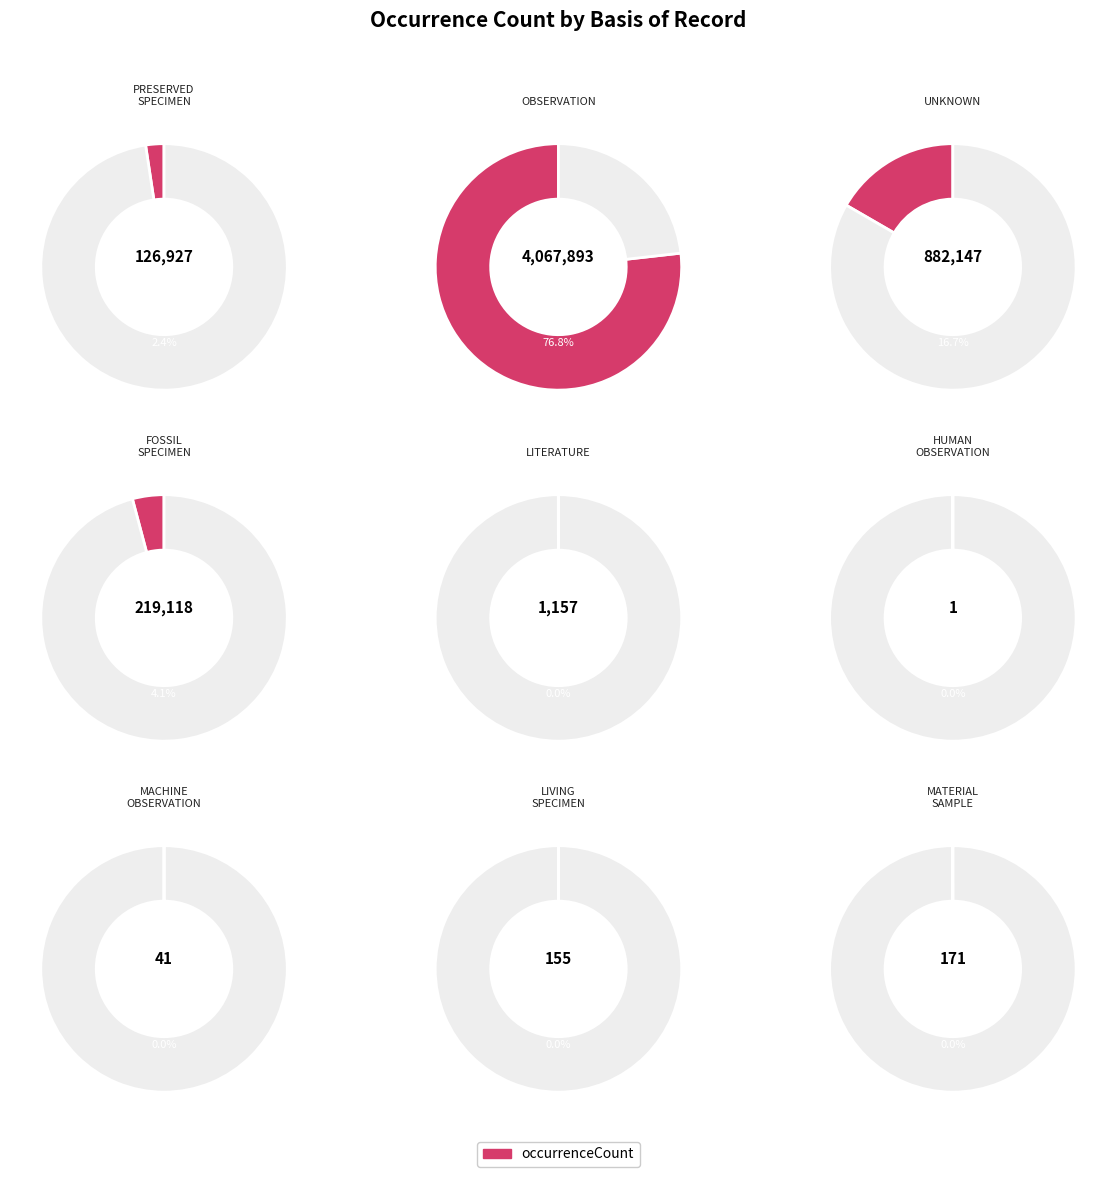

How many slices are in this pie chart?

9